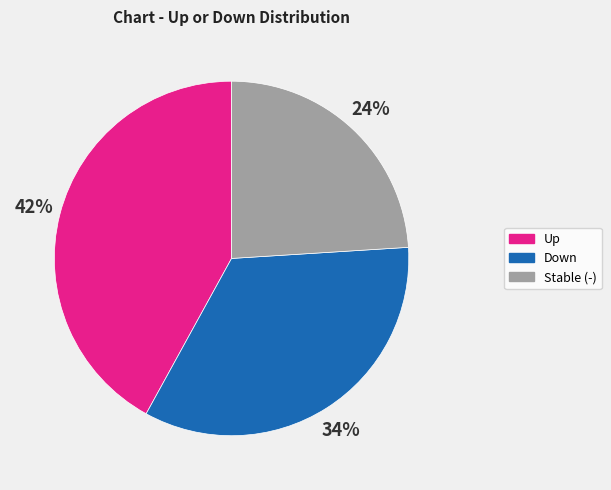

To the nearest percent, what is the average slice percentage?

33%